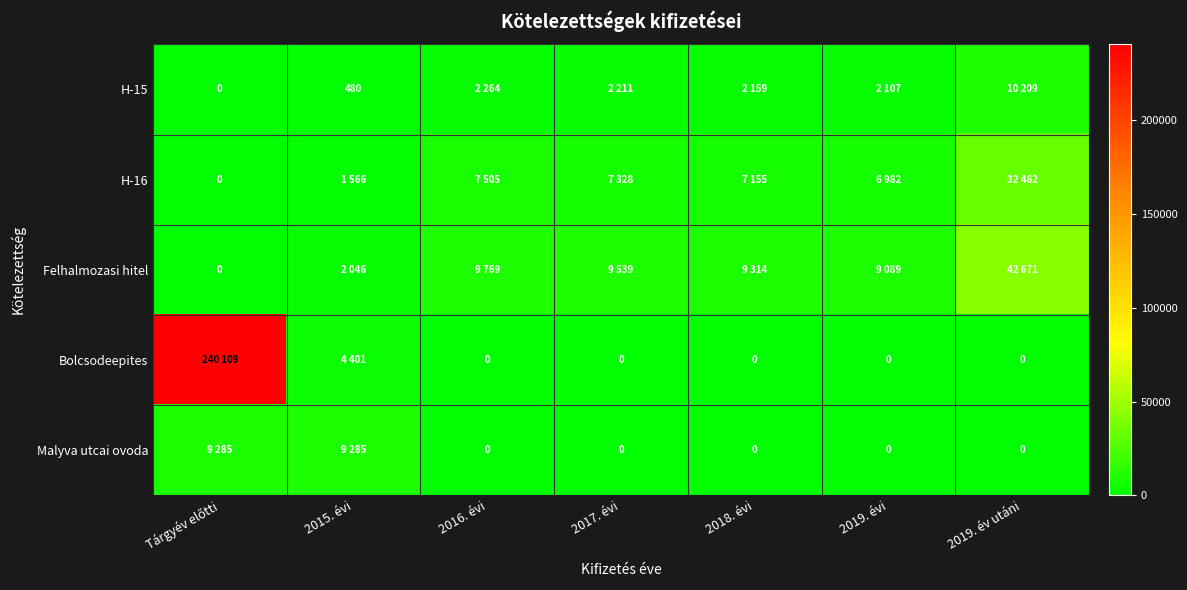

The value of H-15 at 2015. évi is 644. True or false?

False